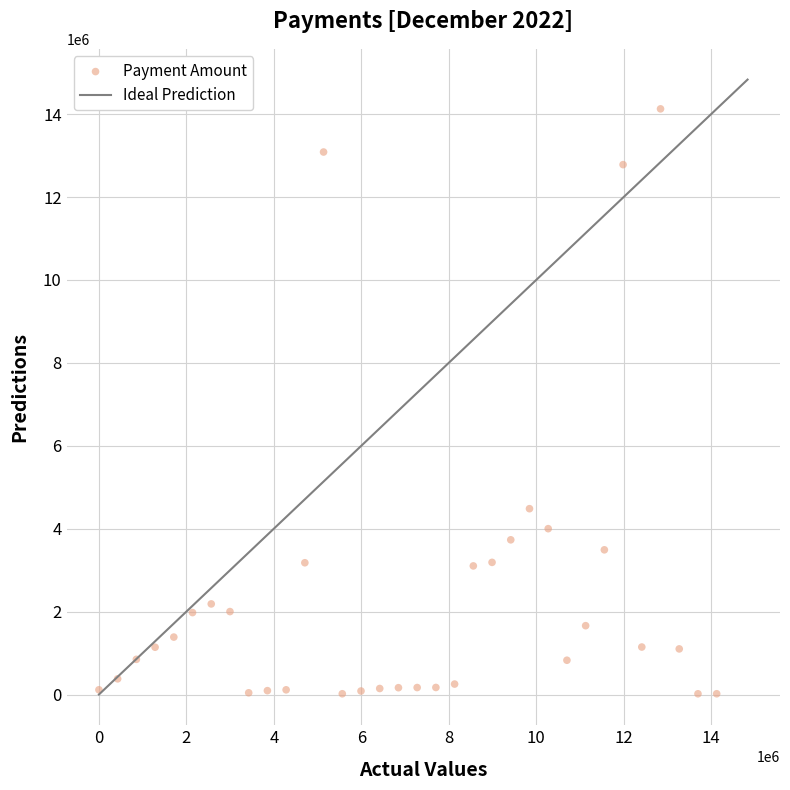

What is the range of X values (max minus min)?

14126000.0